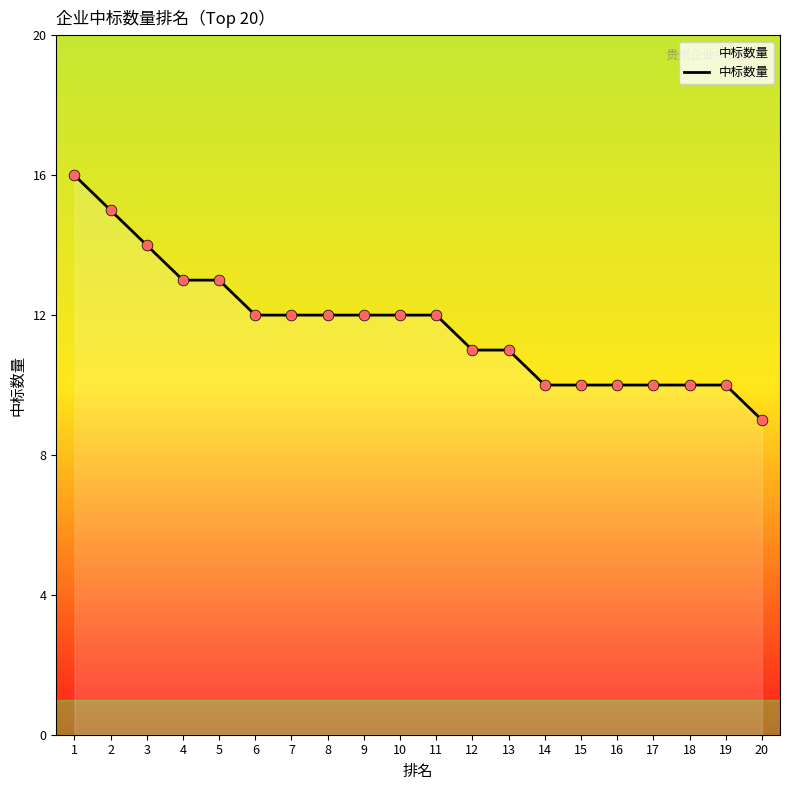

What is the ratio of the value at 4 to the value at 19?

1.3